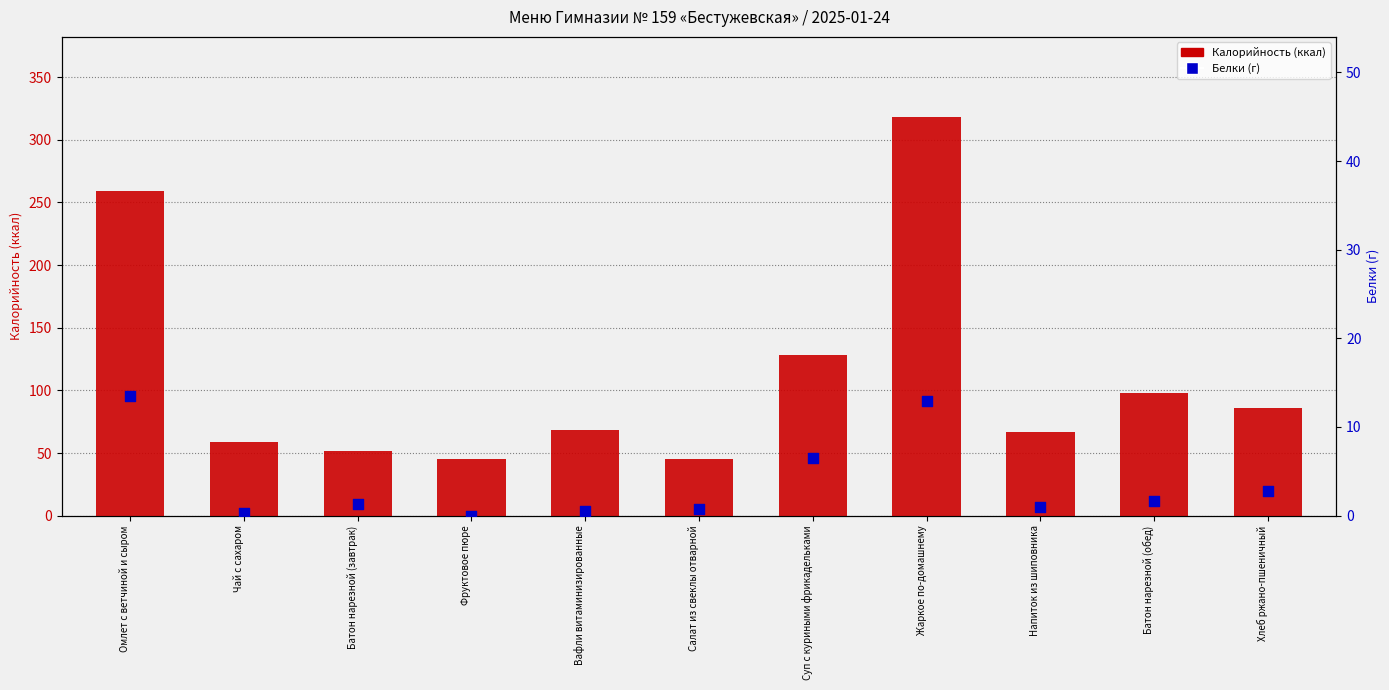

Which series has the widest spread of Y values?

Калорийность